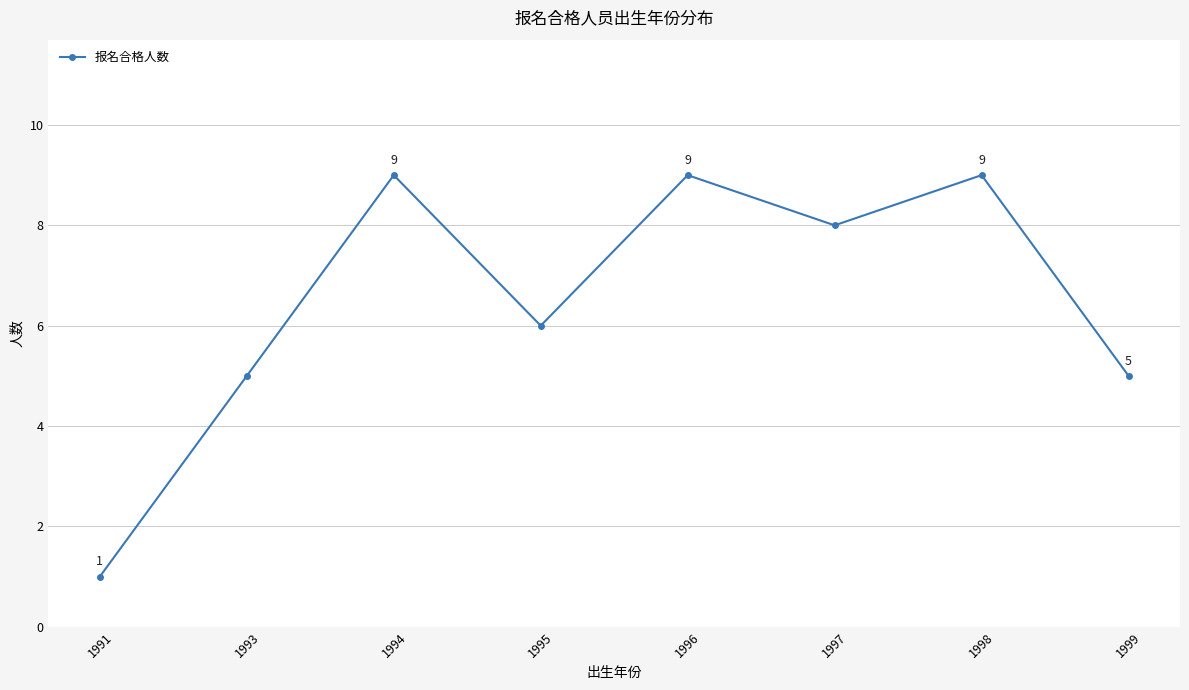

How many values are below 8?

4